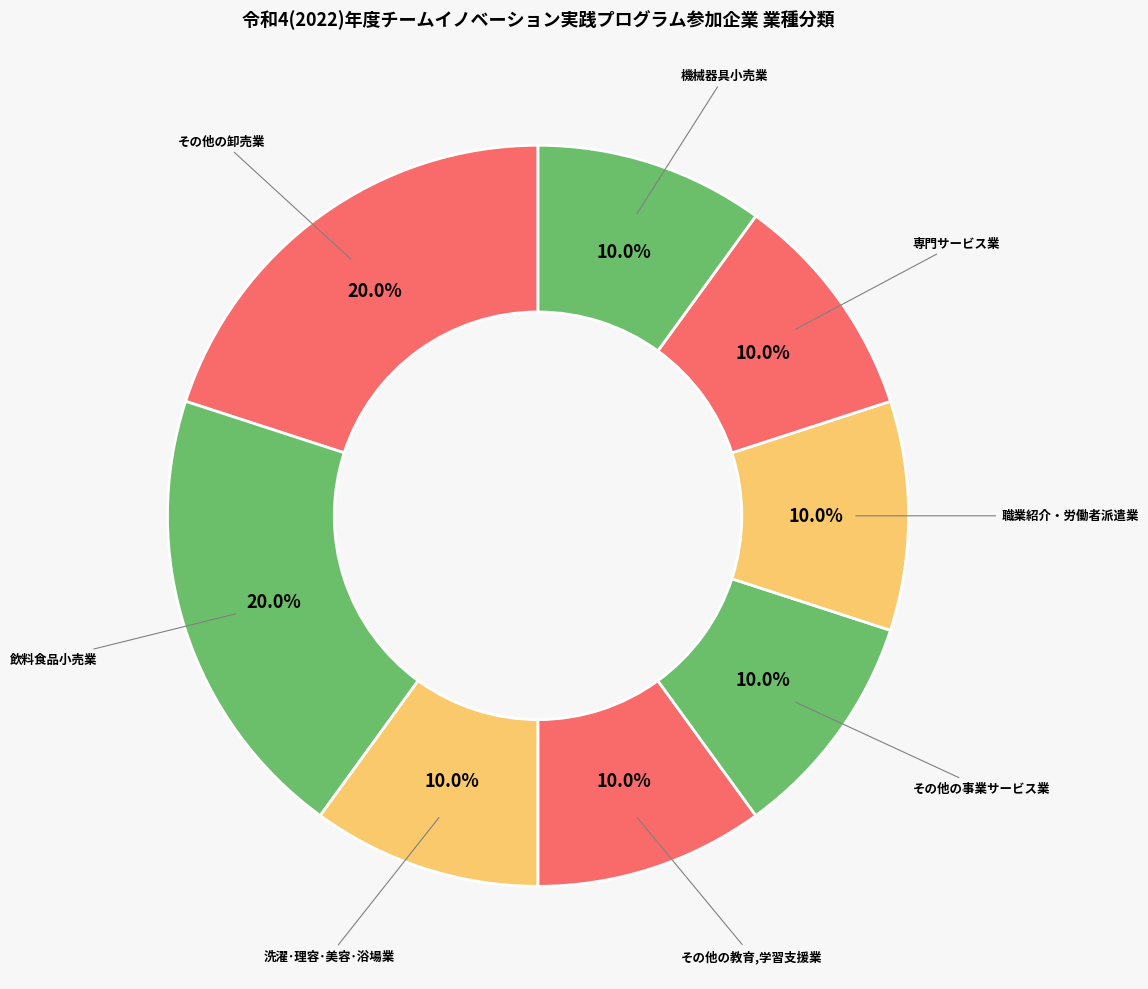

Does 機械器具小売業 account for over 50% of the chart?

No